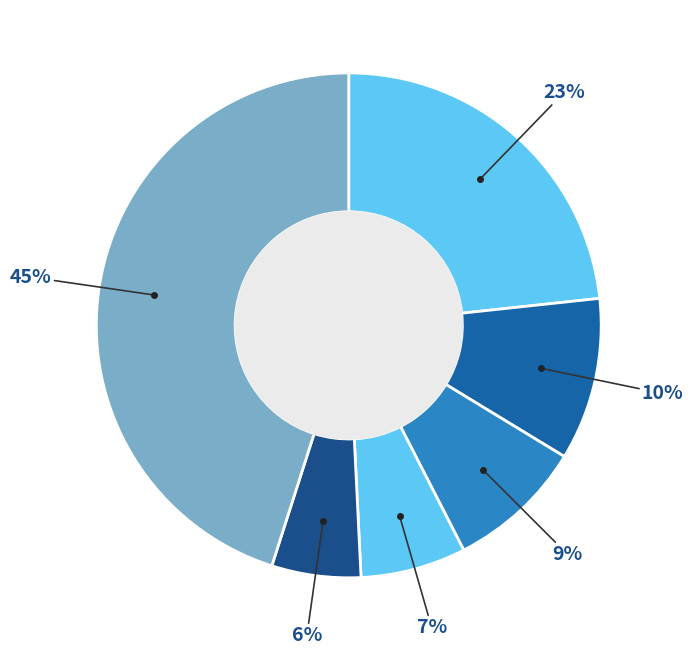

How many slices are in this pie chart?

6